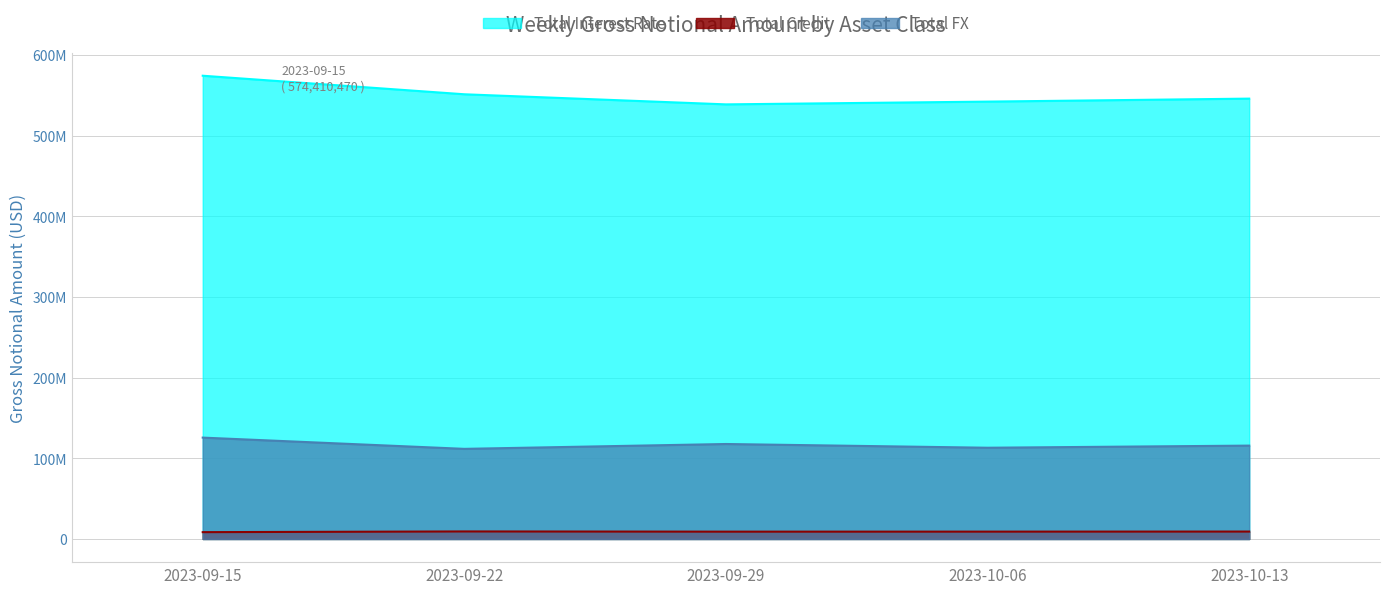

Does the chart display data point markers on the line(s)?

No